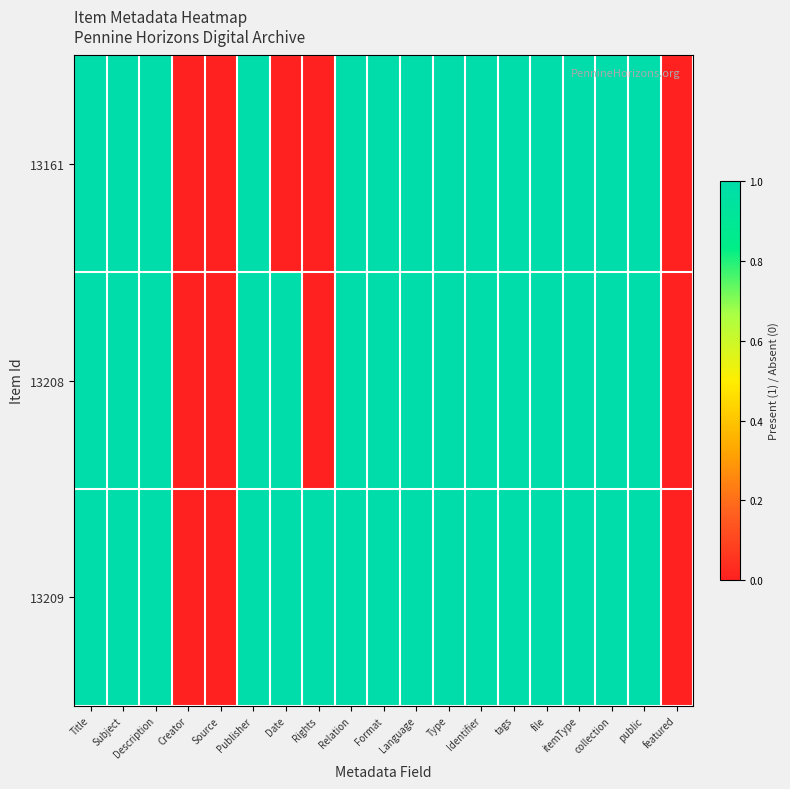

At how many categories does at least one series exceed 0?

16